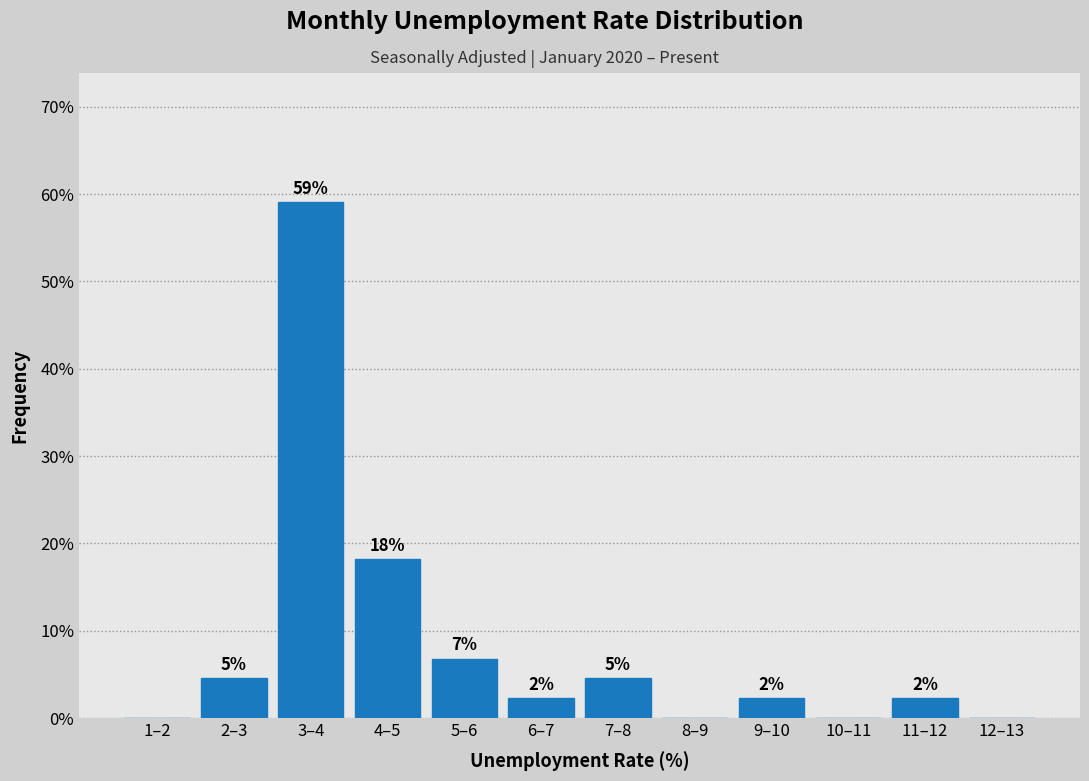

Are the bars horizontal?

No